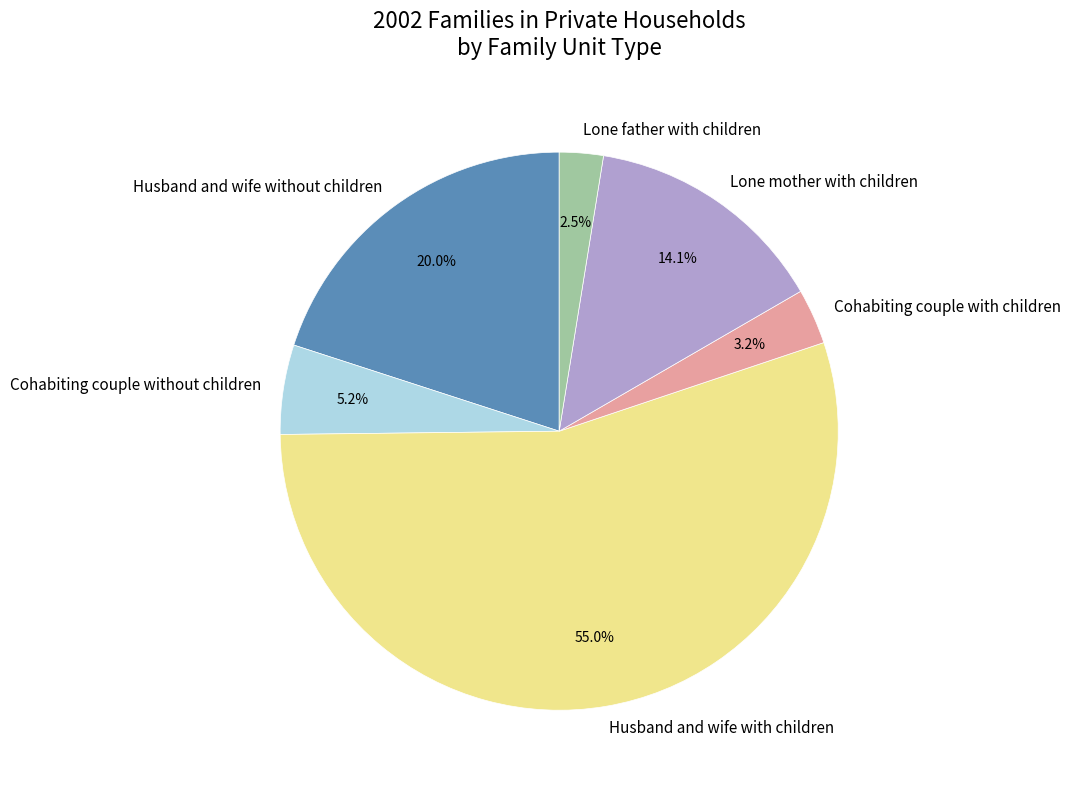

To the nearest percent, what is the average slice percentage?

17%